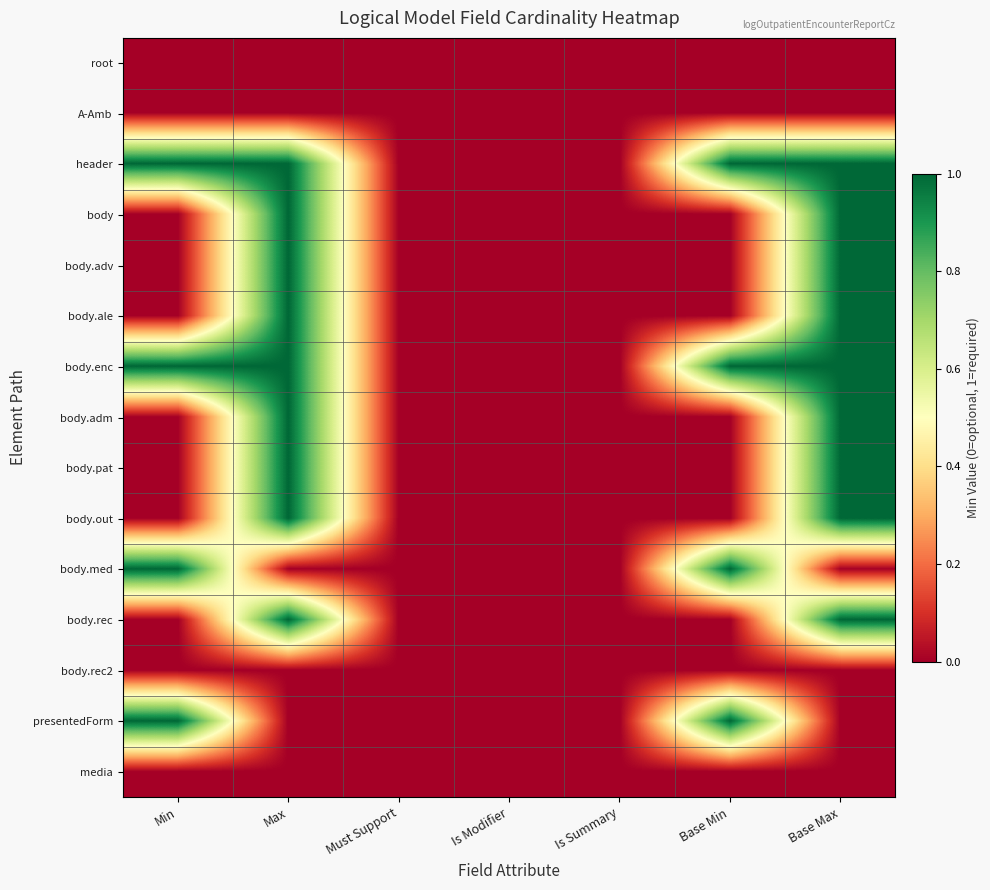

At how many categories does at least one series exceed 0?

4